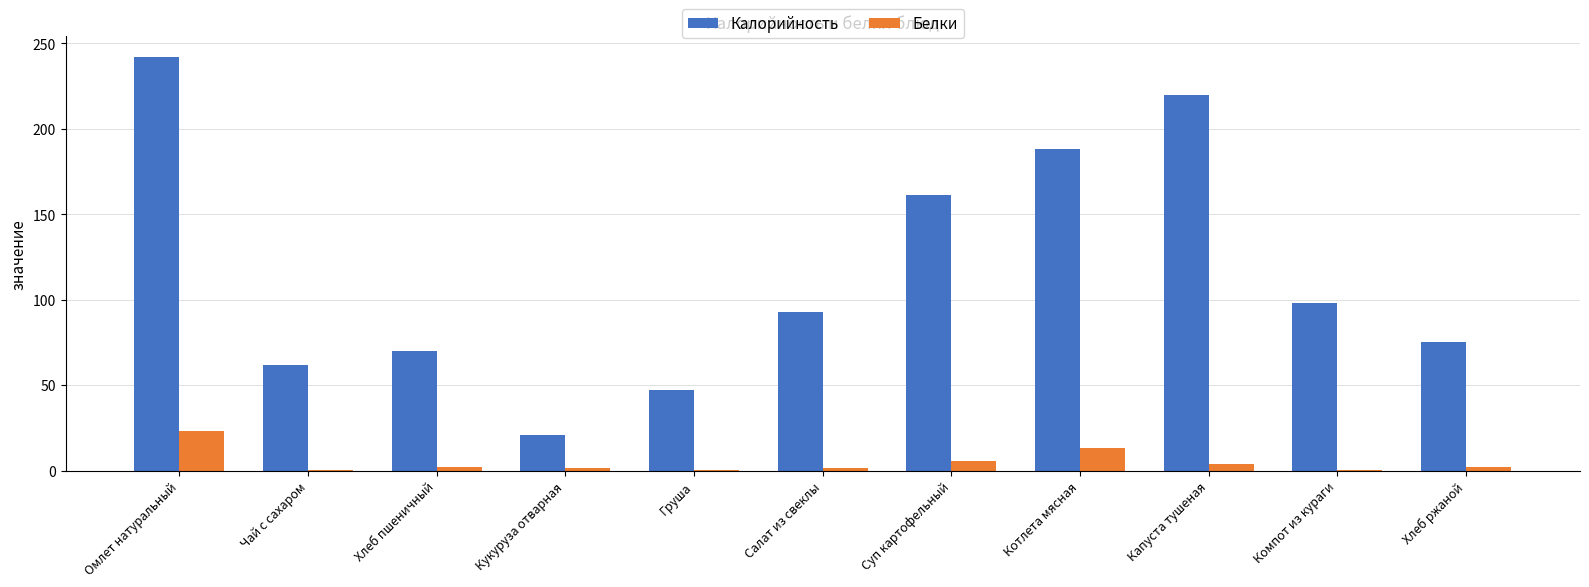

At which category is the sum across all series the highest?

Омлет натуральный